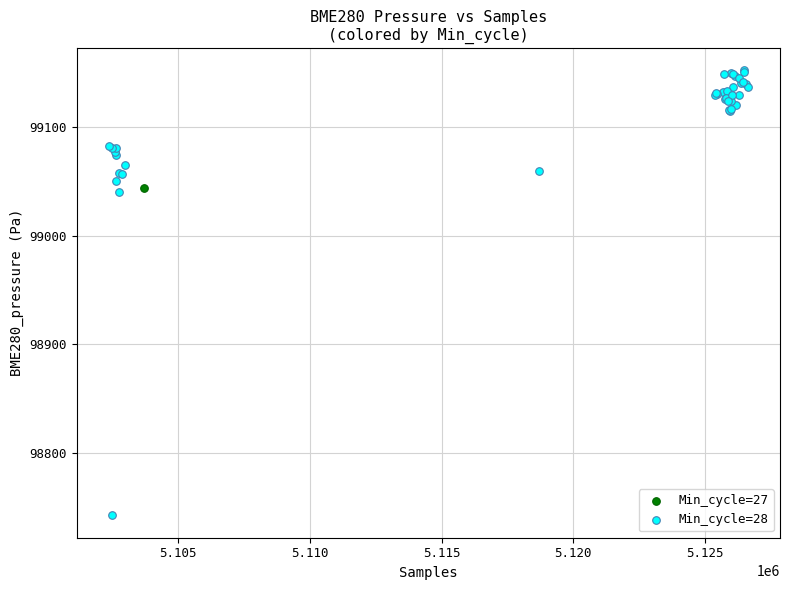

What are all the series names shown in the legend?

Min_cycle=27, Min_cycle=28